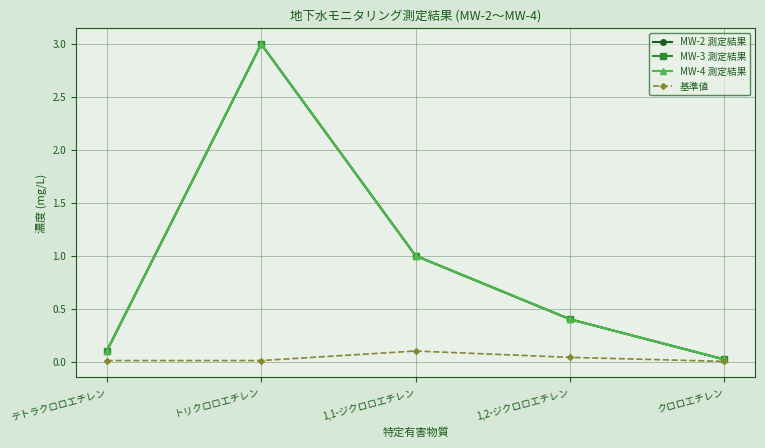

The MW-3 測定結果 series shows 3.0 at トリクロロエチレン. True or false?

True